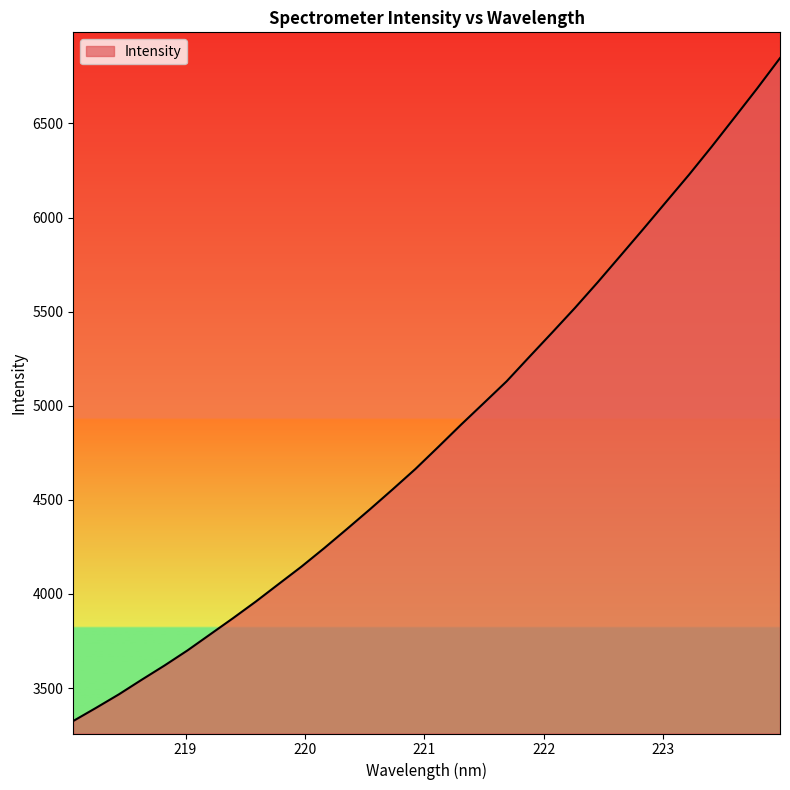

What is the minimum value shown in the chart?

3324.7